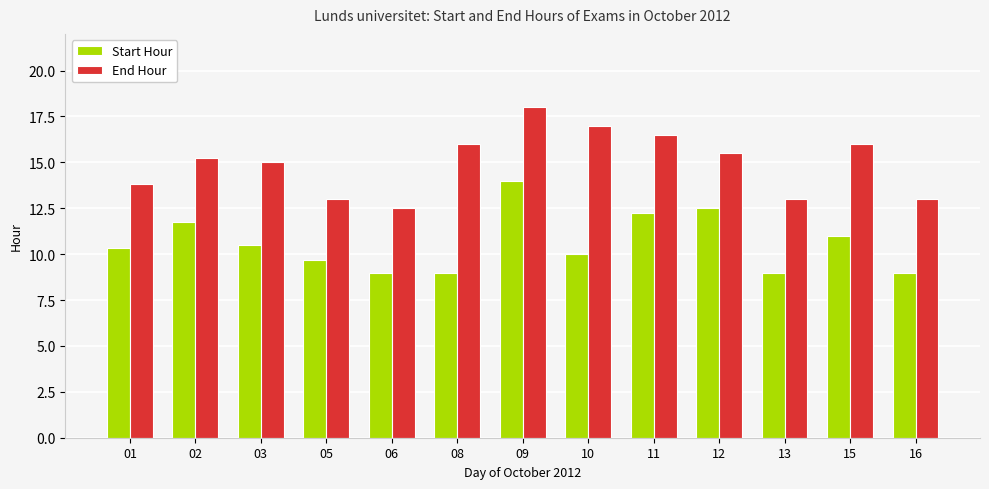

What is the average value of the End Hour series?

15.0